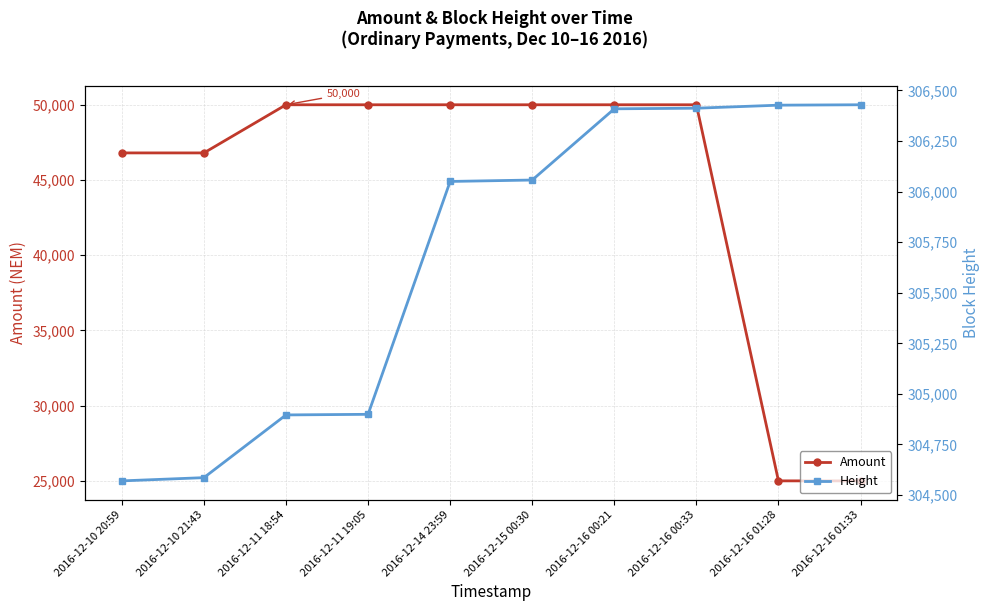

Is it true that Amount equals 21425 at 2016-12-16 00:33?

False